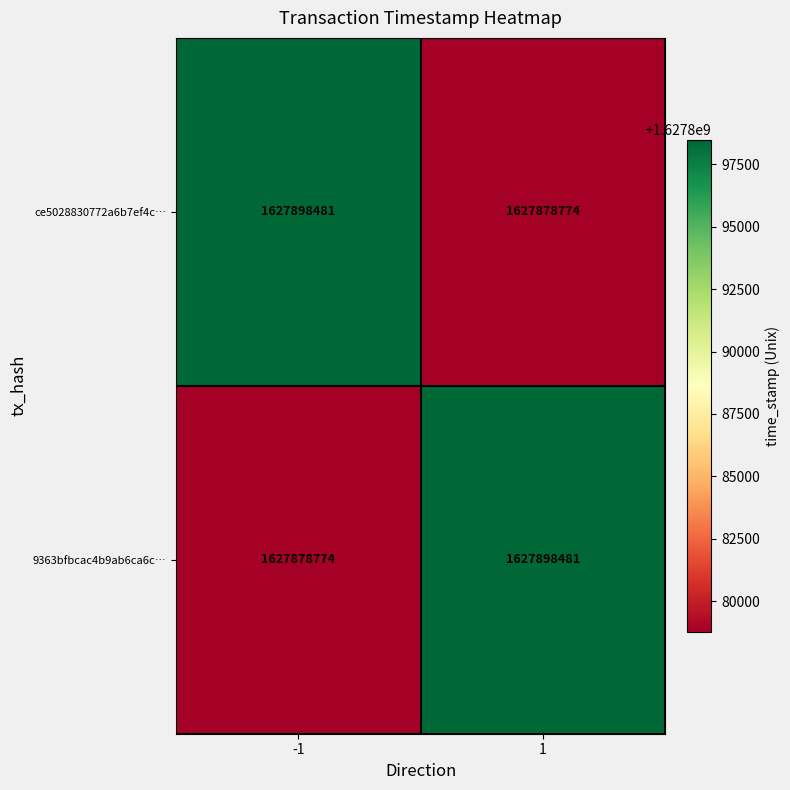

What is the minimum value shown in the chart?

1627878774